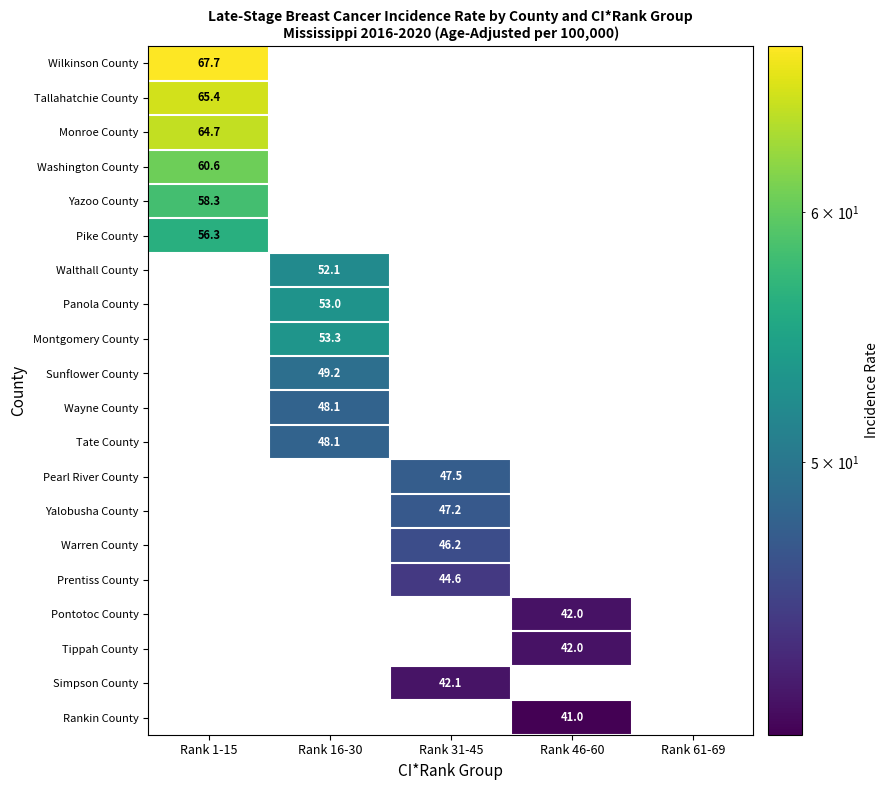

Is it true that Montgomery County equals 0.0 at Rank 31-45?

True